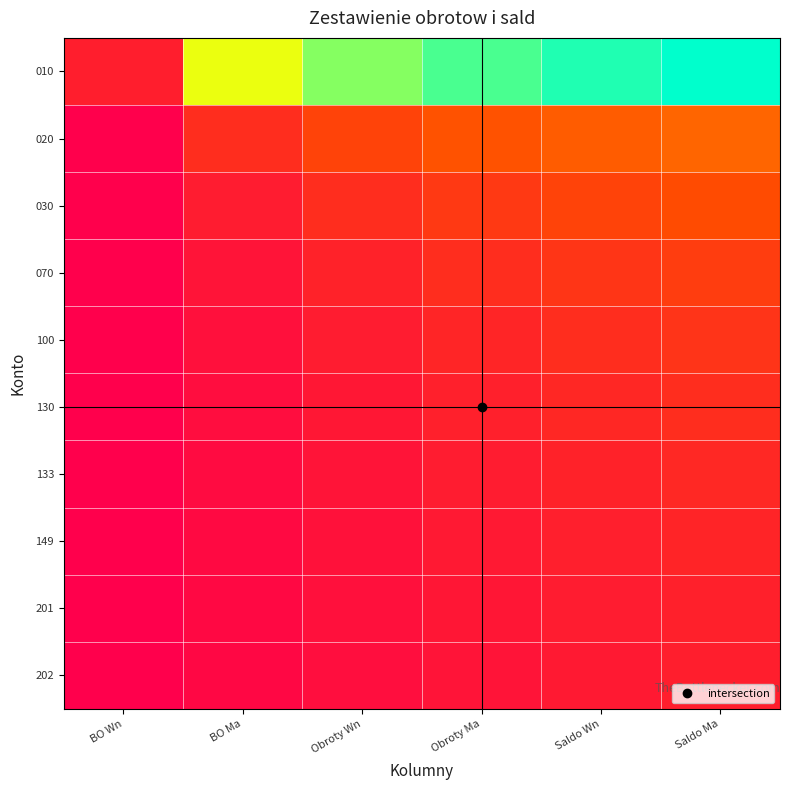

What is the total value across all series at BO Wn?

0.7